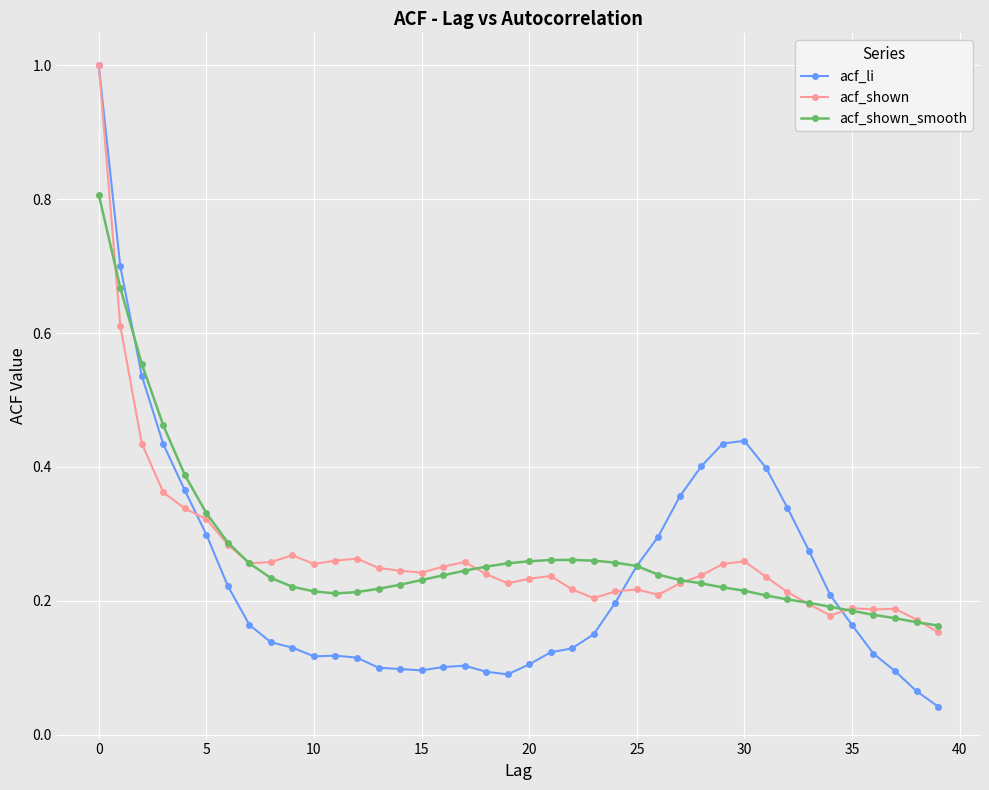

At how many categories does at least one series exceed 0?

40